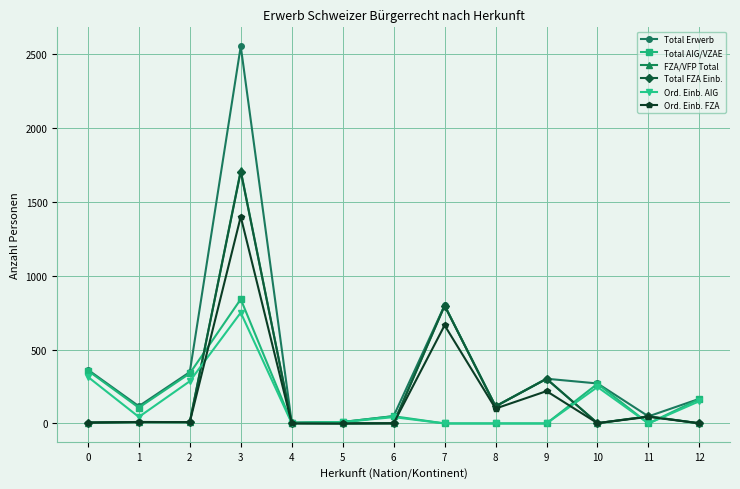

True or false: Ord. Einb. FZA has more than 2 points higher than both neighbors.

True